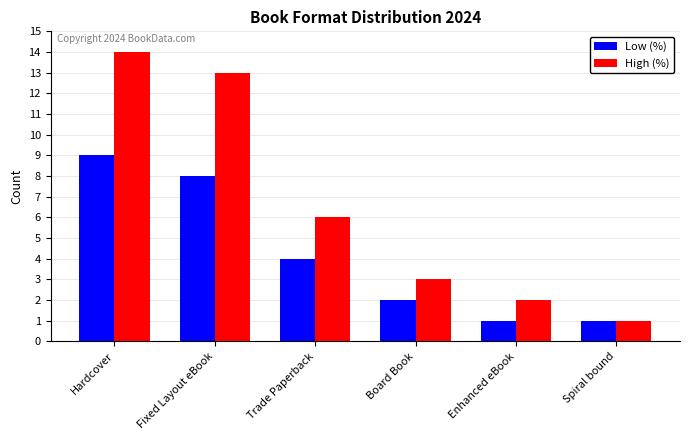

At which label does High (%) reach its minimum?

Spiral bound